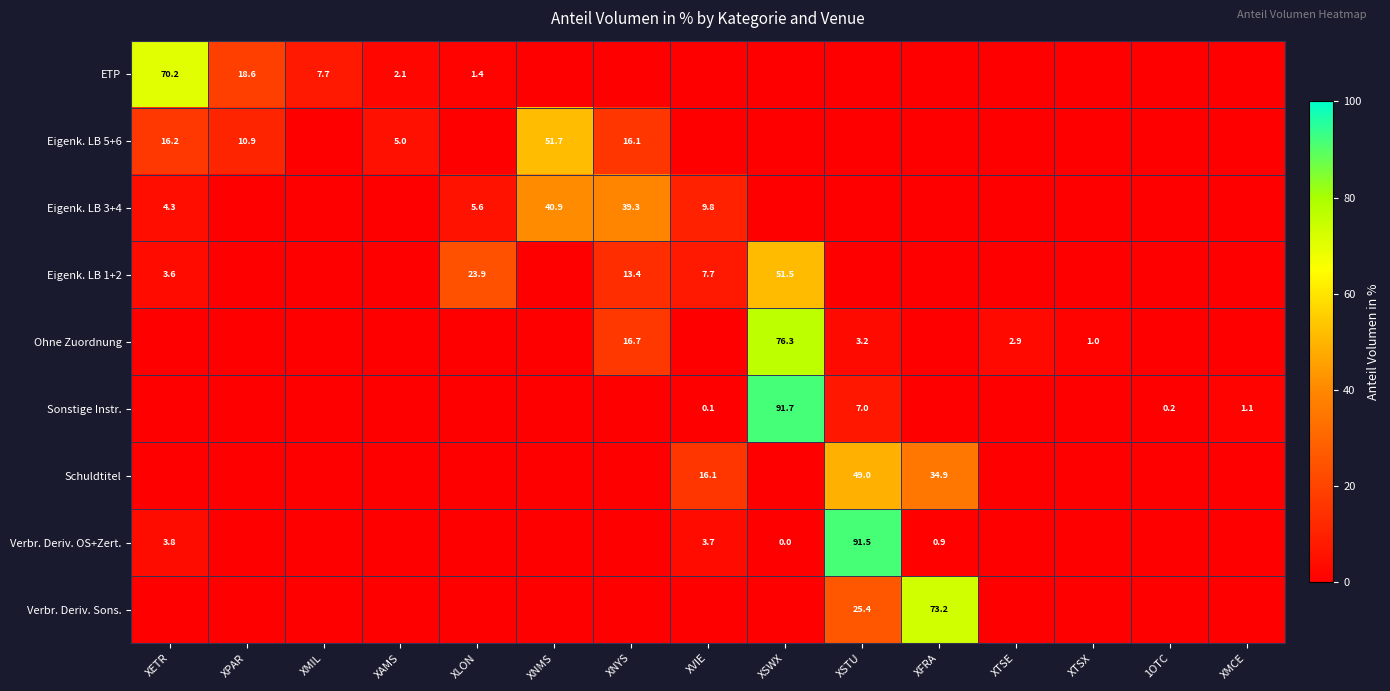

What is the difference between the Sonstige Instr. values at XVIE and XSWX?

91.6